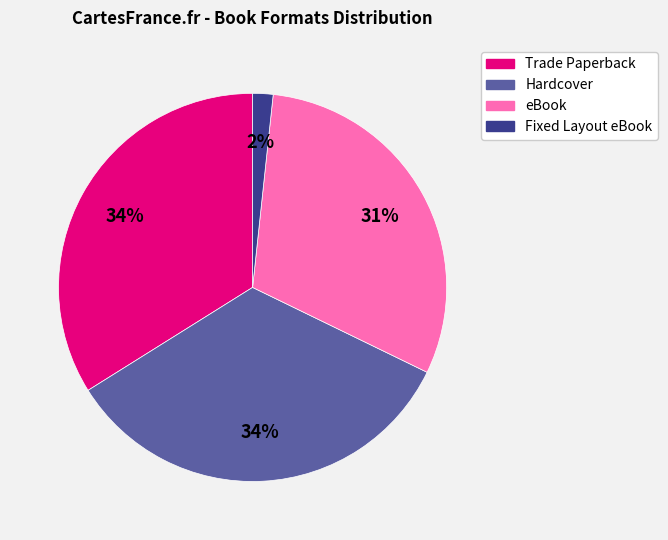

What is the ratio of the value at eBook to the value at Trade Paperback?

0.9